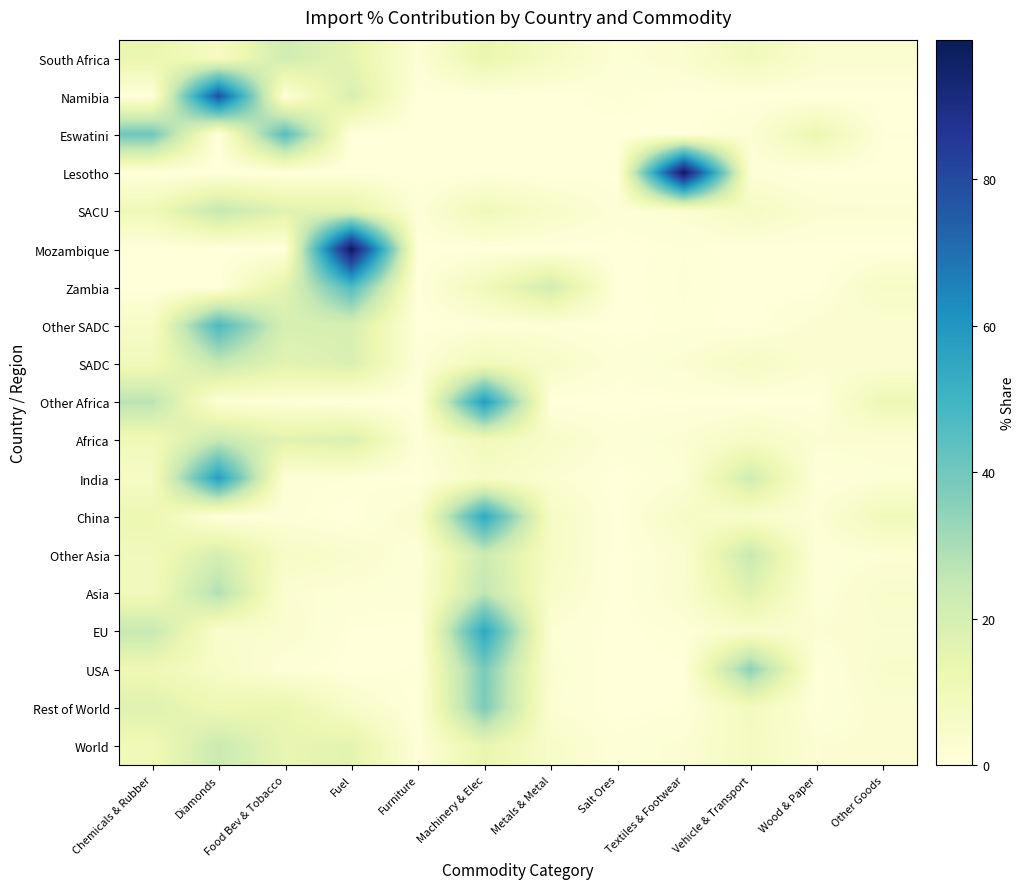

What is the spread (max minus min) of values at Vehicle & Transport?

35.3